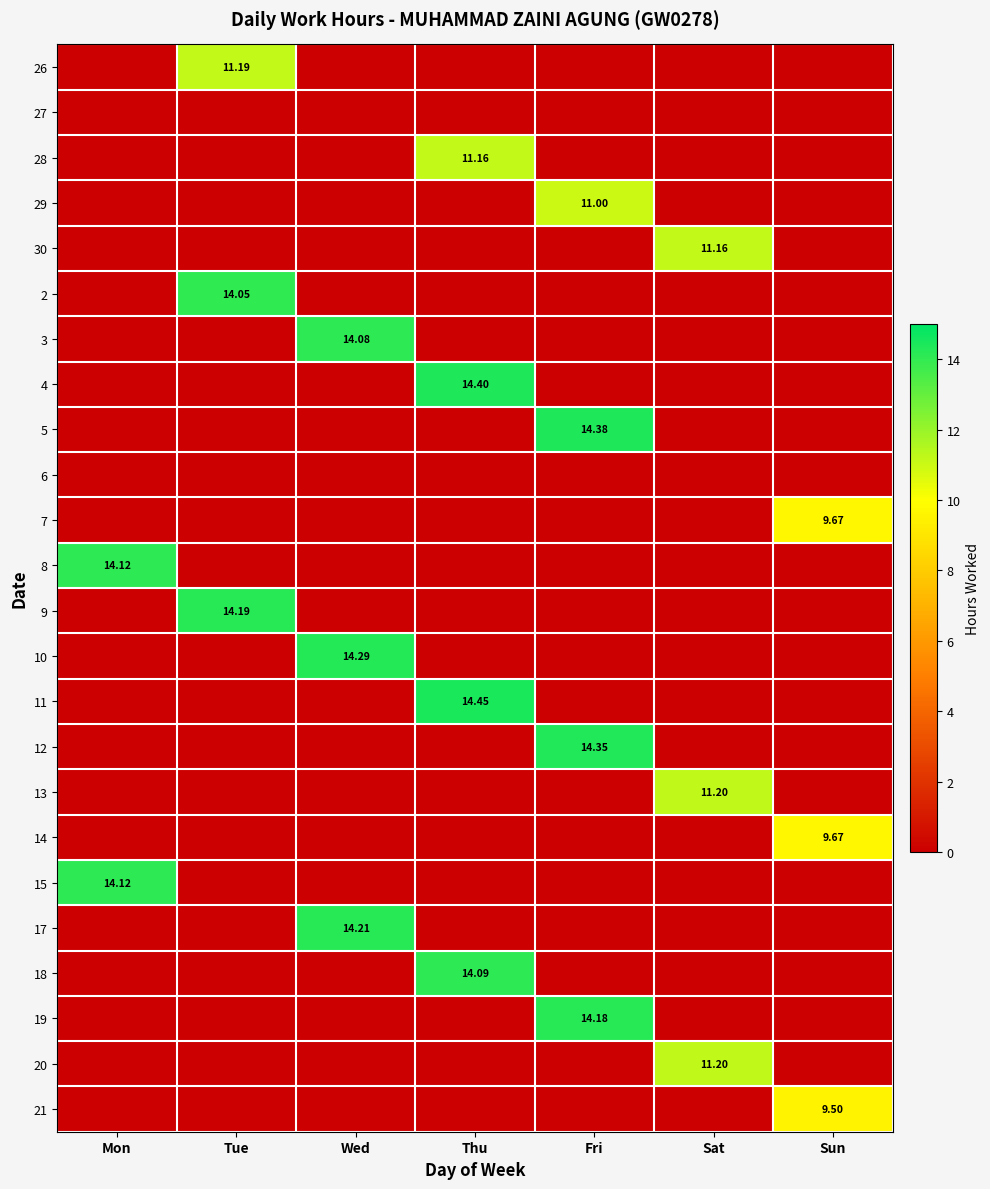

What is the total value across all series at Wed?

42.6